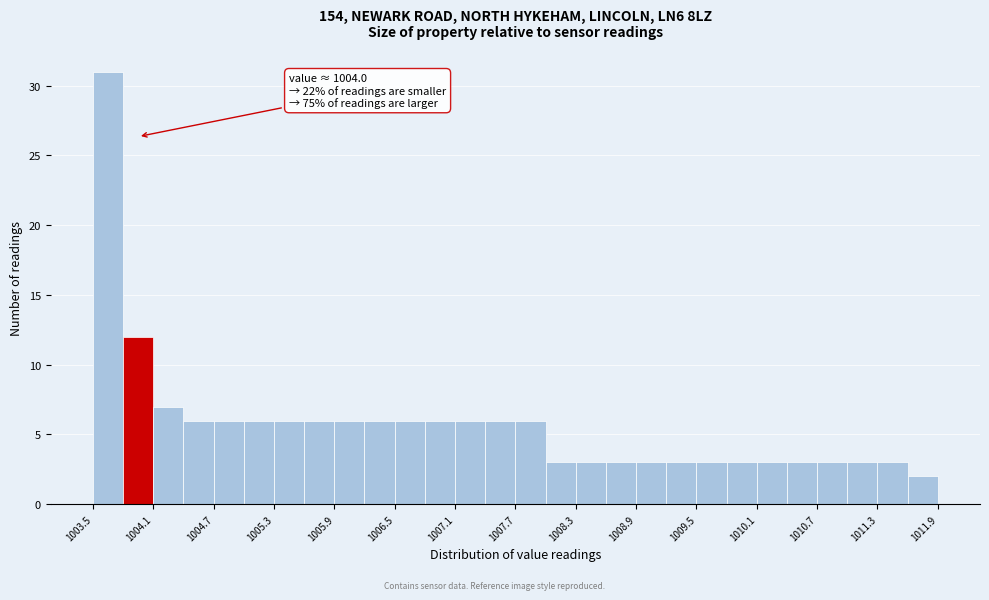

Around what value on the x-axis is the tallest bar? Give the approximate position of its centre, as read against the axis.

1003.7